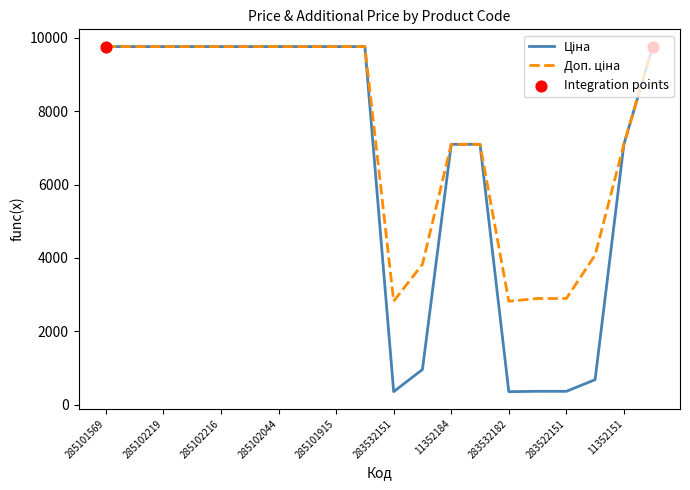

What is the maximum value shown in the chart?

9764.4